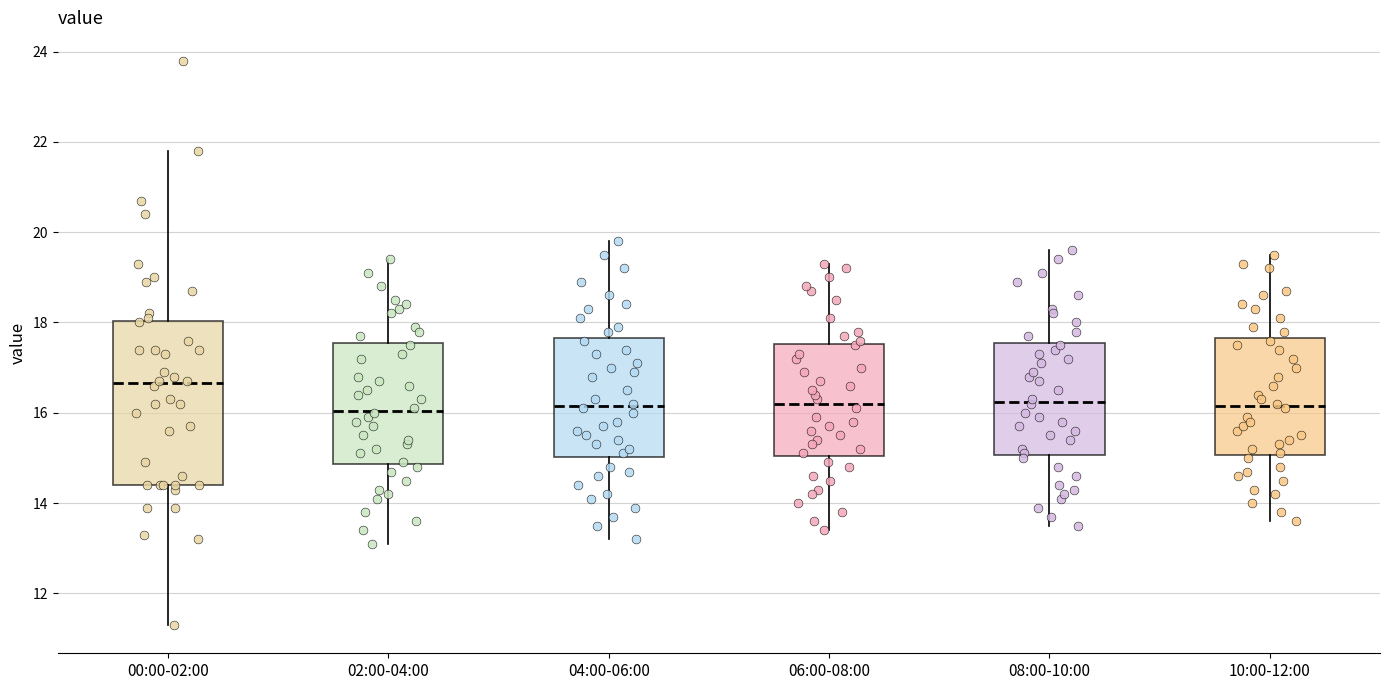

Comparing the boxes themselves (not the whiskers), which one is the tallest?

00:00-02:00